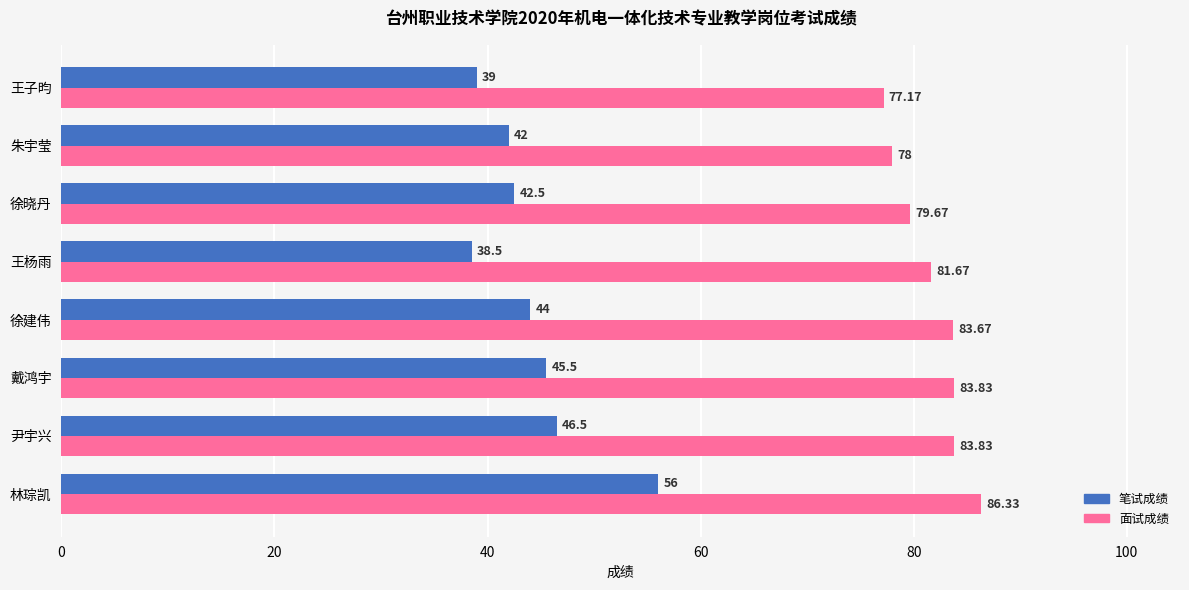

Which category has the lowest value in the 面试成绩 series?

王子昀